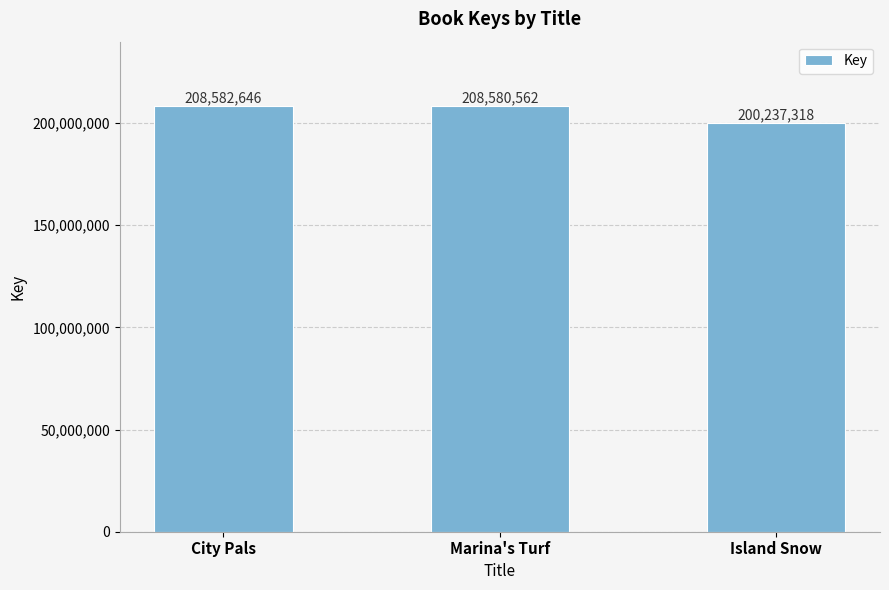

Rank the categories by value from highest to lowest.

City Pals, Marina's Turf, Island Snow